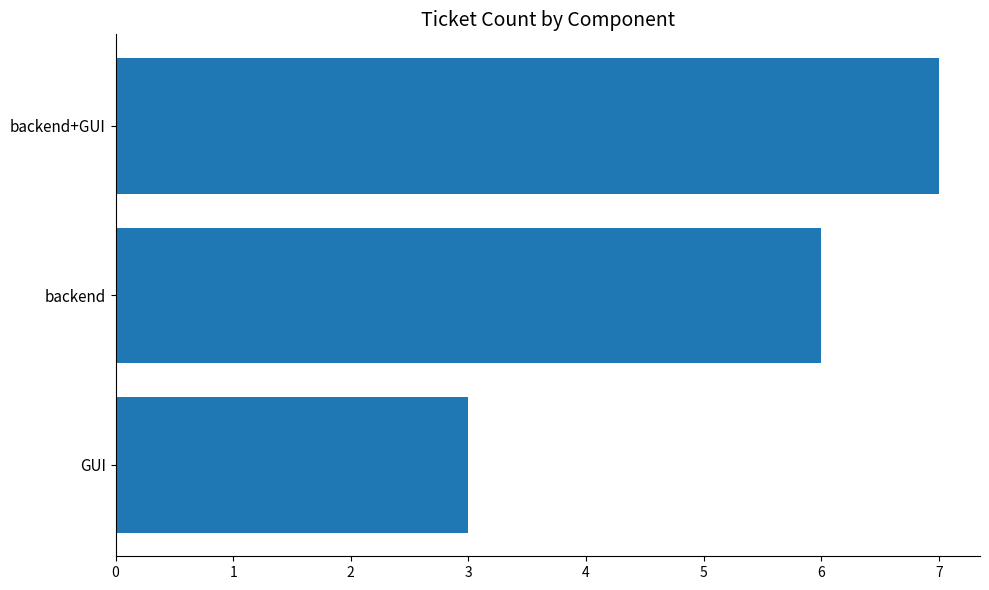

Is it true that the value at GUI is 1?

False